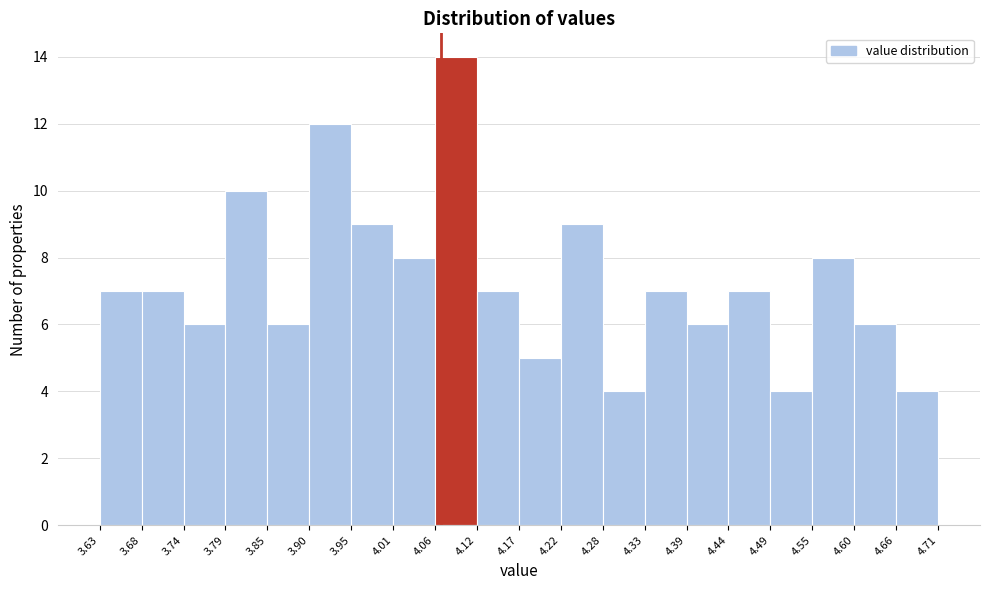

Reading left to right, transcribe this chart: for each bar, give the range it covers on the x-axis and its height. The values are not printed on the chart, so give them approximately, as read against the axis.

3.63 to 3.68: 7
3.68 to 3.74: 7
3.74 to 3.79: 6
3.79 to 3.85: 10
3.85 to 3.90: 6
3.90 to 3.95: 12
3.95 to 4.01: 9
4.01 to 4.06: 8
4.06 to 4.12: 14
4.12 to 4.17: 7
4.17 to 4.22: 5
4.22 to 4.28: 9
4.28 to 4.33: 4
4.33 to 4.39: 7
4.39 to 4.44: 6
4.44 to 4.49: 7
4.49 to 4.55: 4
4.55 to 4.60: 8
4.60 to 4.66: 6
4.66 to 4.71: 4